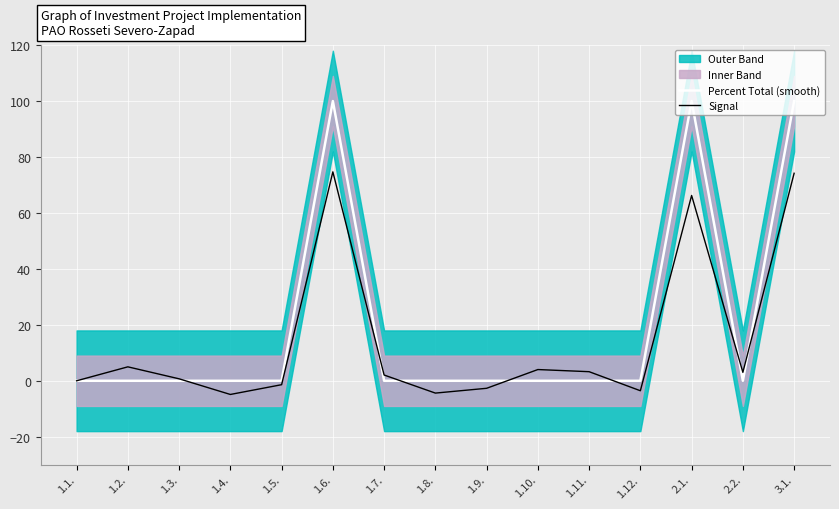

What is the label of the 15th point from the left?

3.1.